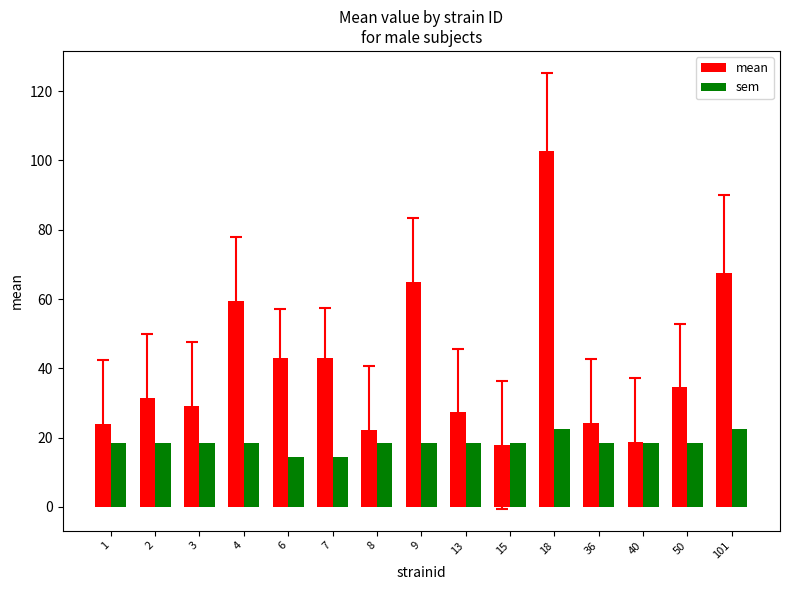

What is the sum of all mean values?

609.7